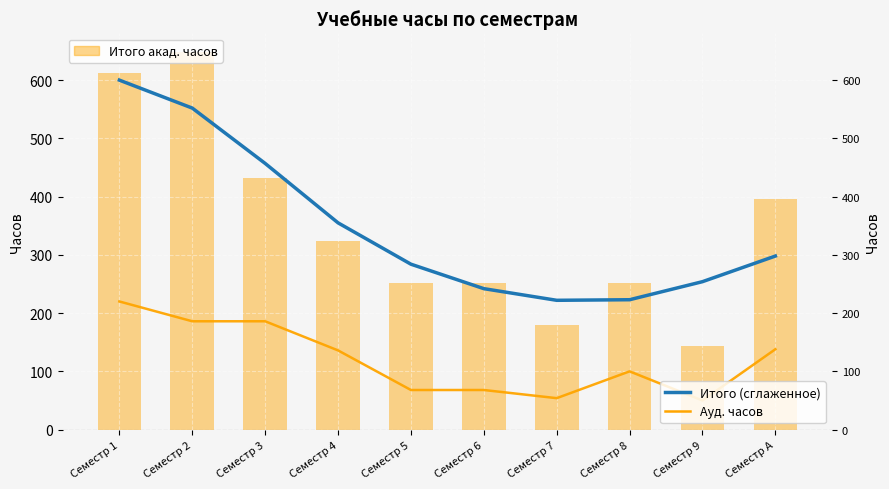

Does the chart contain stacked bars?

No